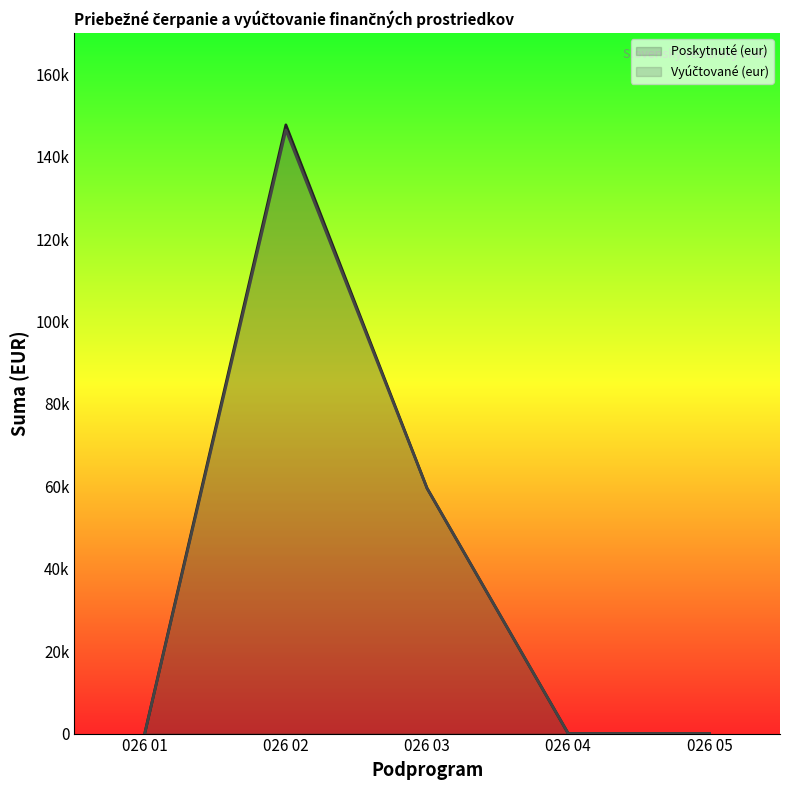

What are all the series names shown in the legend?

Poskytnuté (eur), Vyúčtované (eur)